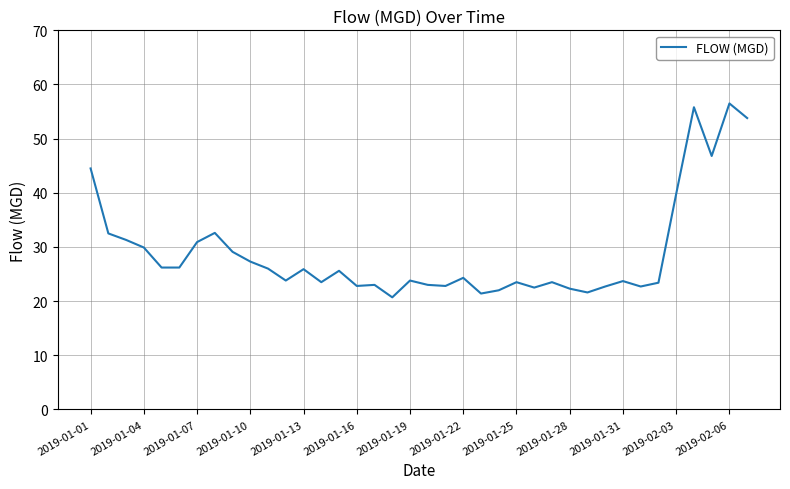

What is the minimum value shown in the chart?

20.7